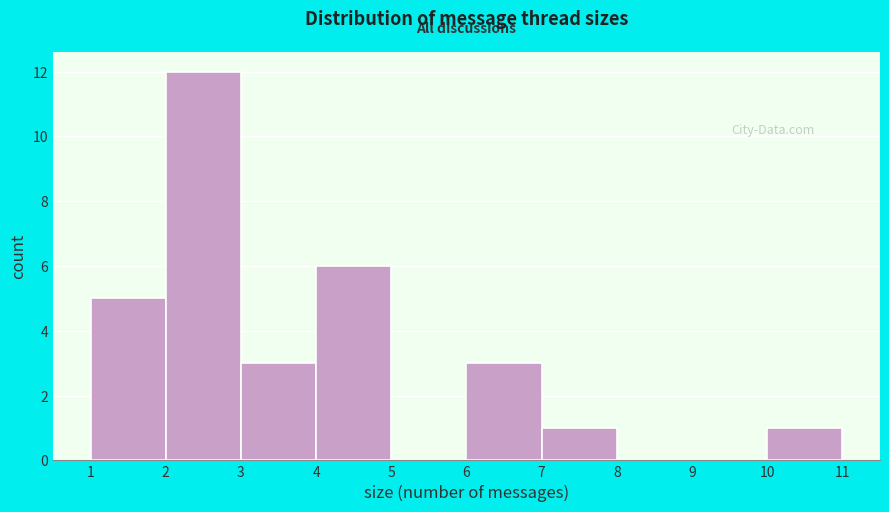

Reading left to right, transcribe this chart: for each bar, give the range it covers on the x-axis and its height. The values are not printed on the chart, so give them approximately, as read against the axis.

1 to 2: 5
2 to 3: 12
3 to 4: 3
4 to 5: 6
5 to 6: 0
6 to 7: 3
7 to 8: 1
8 to 9: 0
9 to 10: 0
10 to 11: 1